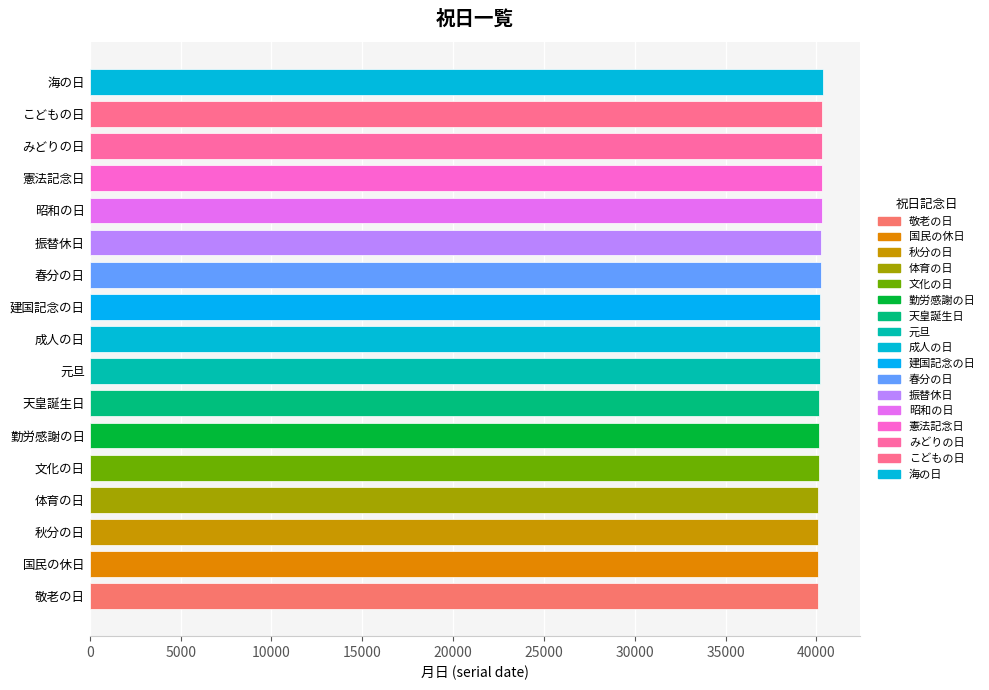

Is it true that the value at 元旦 is 40179?

True